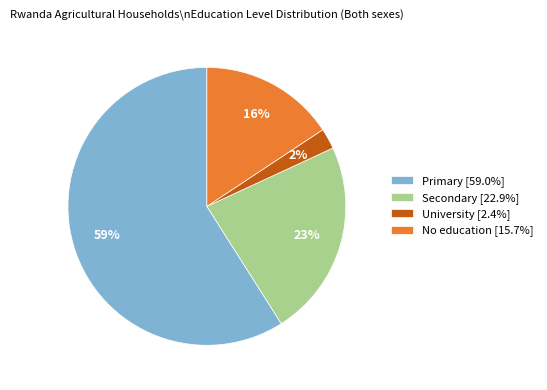

Does Primary account for over 50% of the chart?

Yes